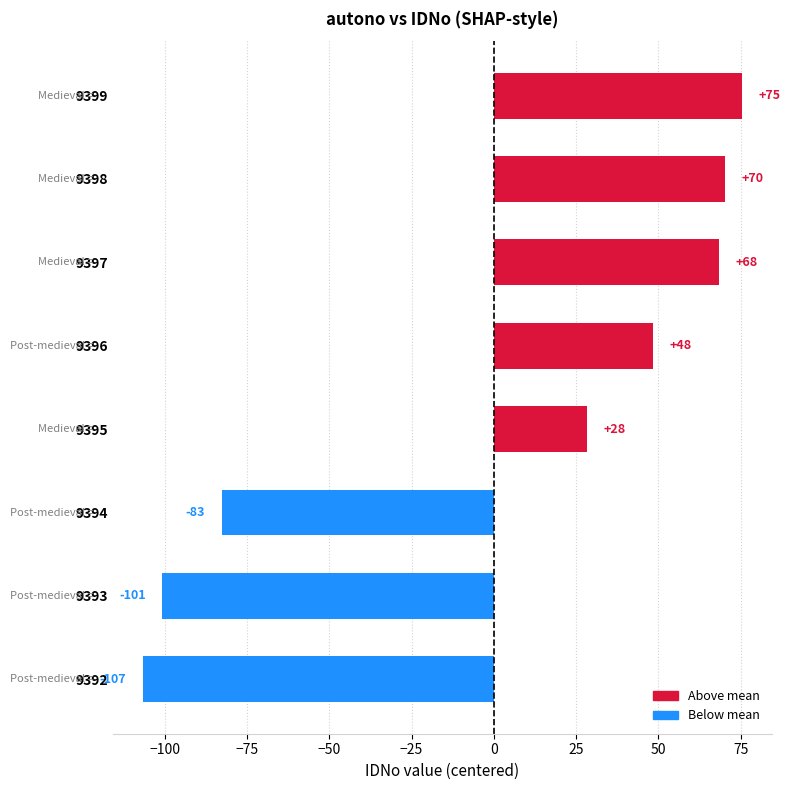

At which label is the value closest to -15?

9395